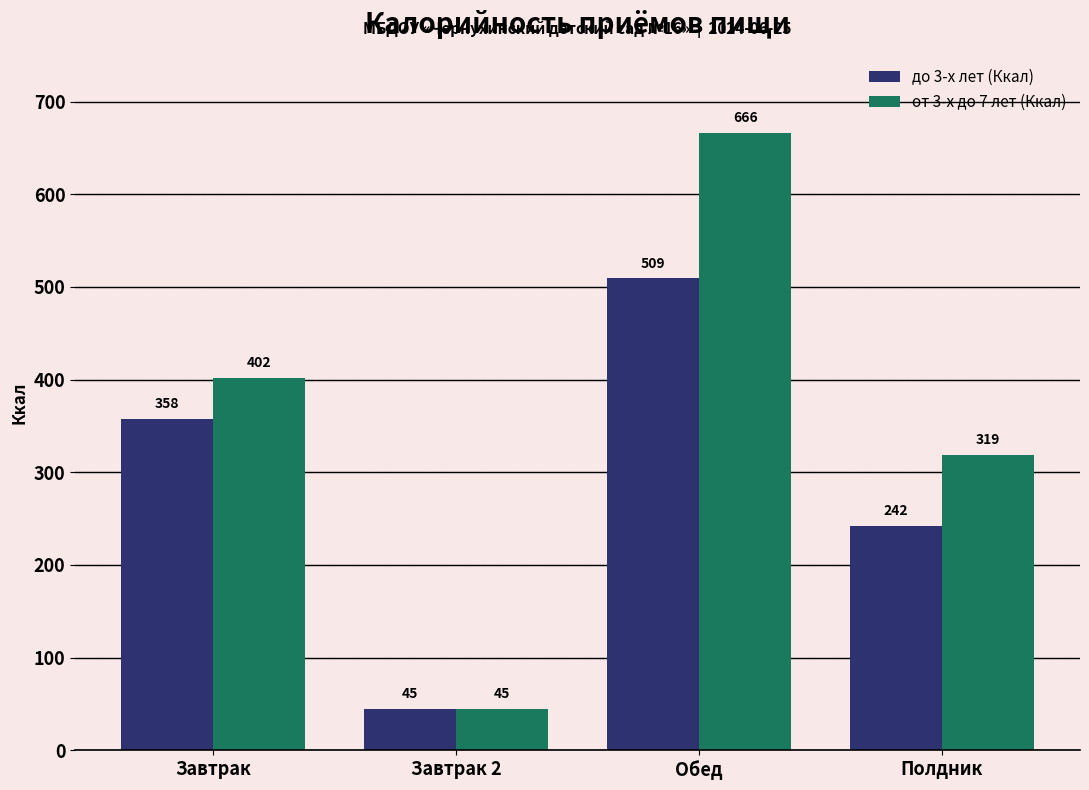

What is the greatest value displayed?

666.5